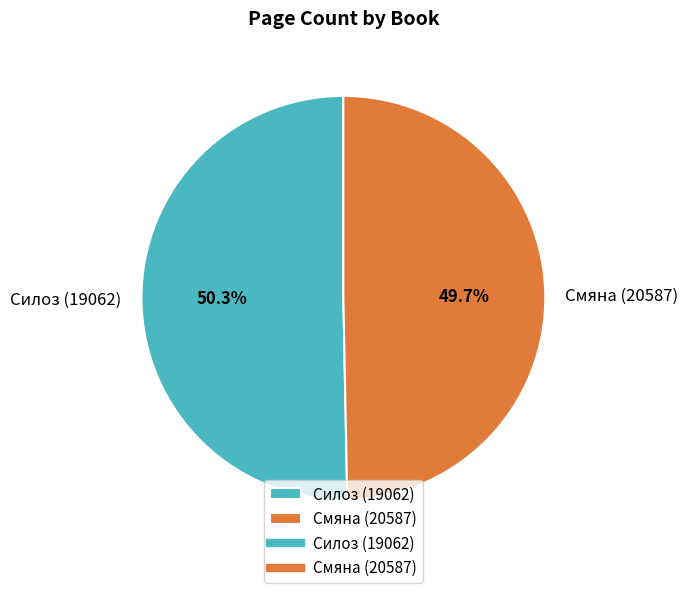

Which slice represents more than half of the pie?

Силоз (19062)